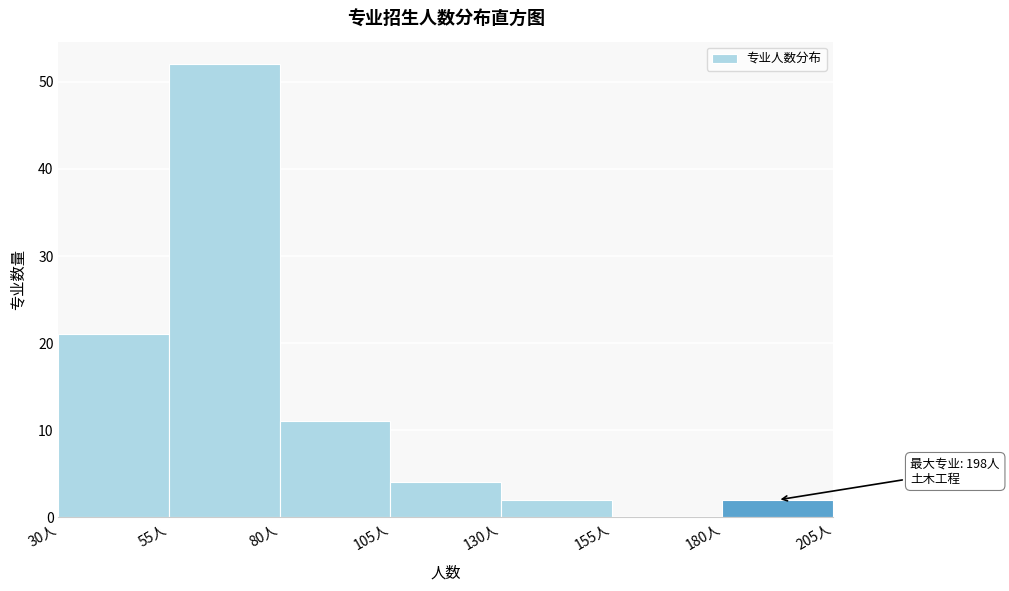

Over which range of the x-axis is the bar tallest?

55 to 80